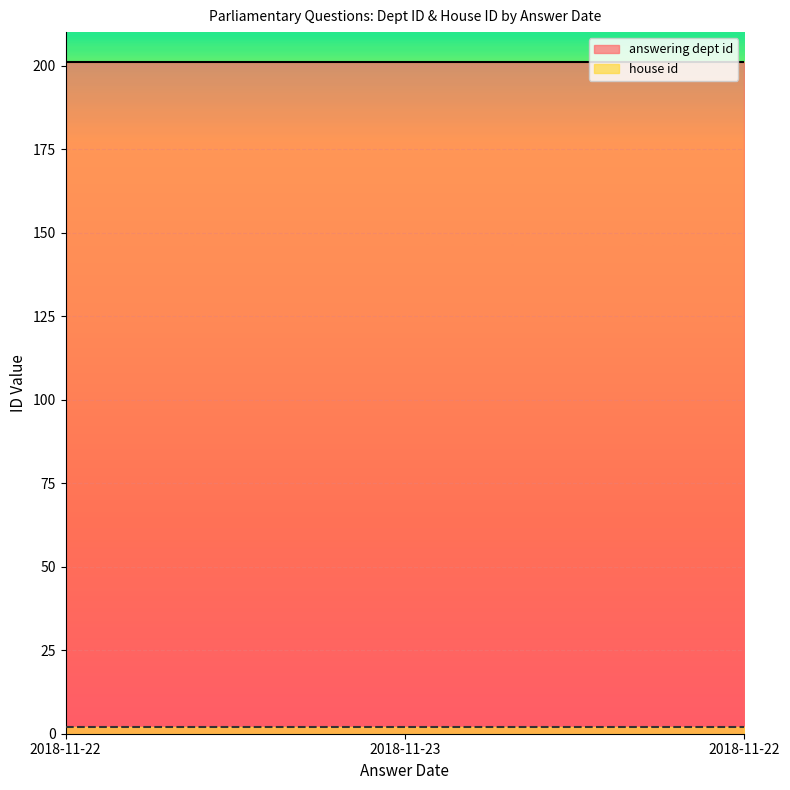

How many lines are shown in the chart?

2